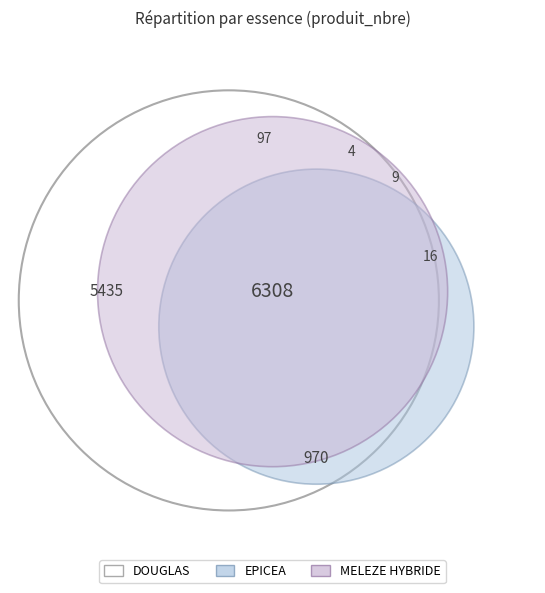

Is DOUGLAS the majority of the pie?

No